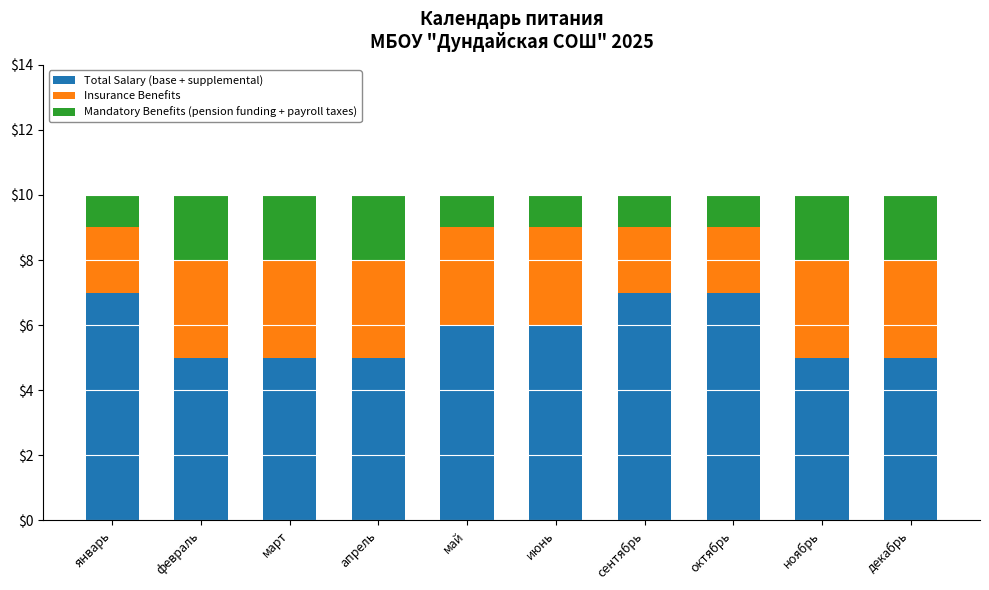

True or false: Total Salary (base + supplemental) has a value of 5 at март.

True